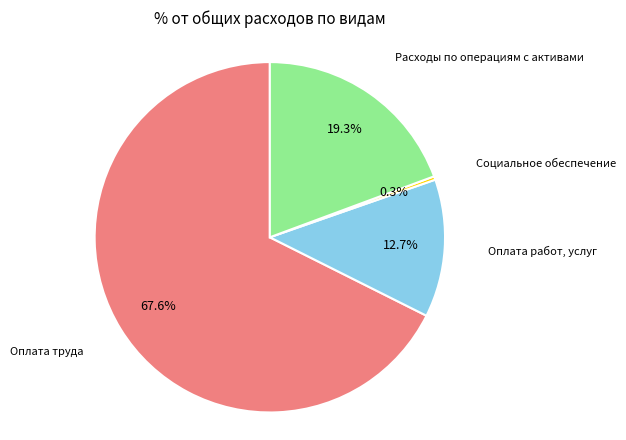

How much of the chart is everything except Оплата работ, услуг?

87.3%